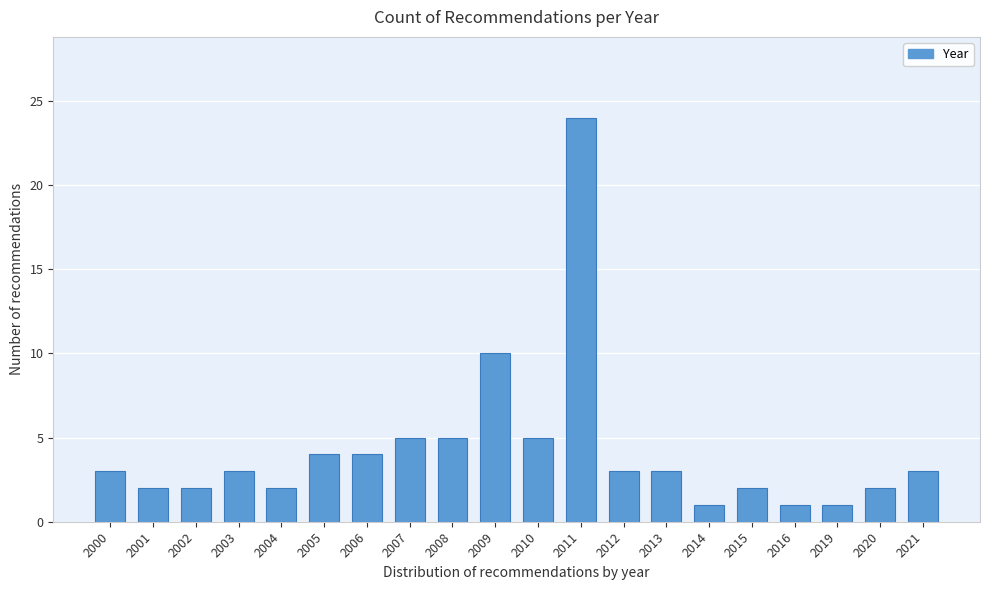

Reading left to right, transcribe all the data shown in this chart.

3	2	2	3	2	4	4	5	5	10	5	24	3	3	1	2	1	1	2	3